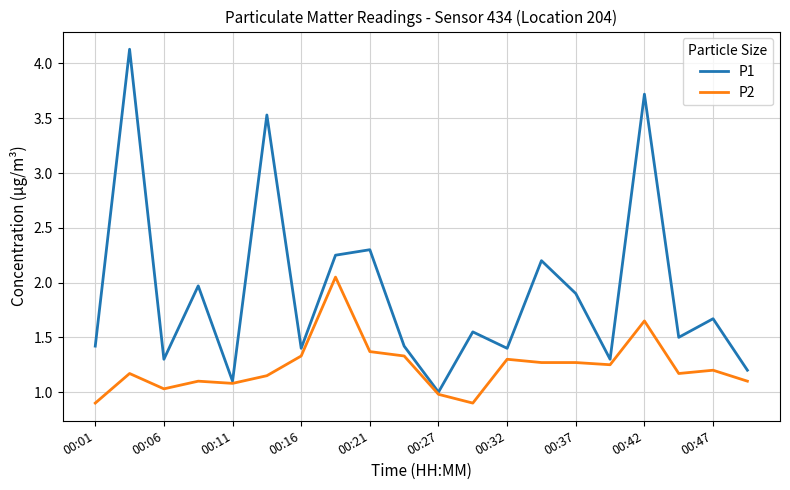

Which series has the largest total across all categories?

P1